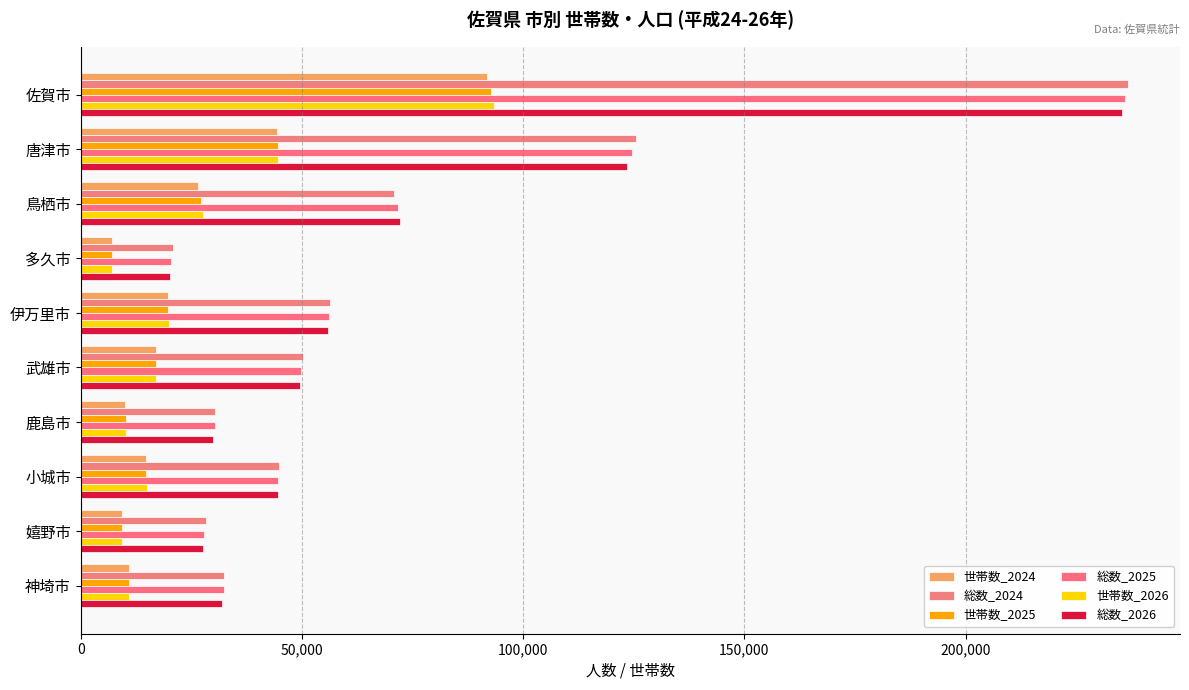

At which label is 世帯数_2024 closest to 49485?

唐津市